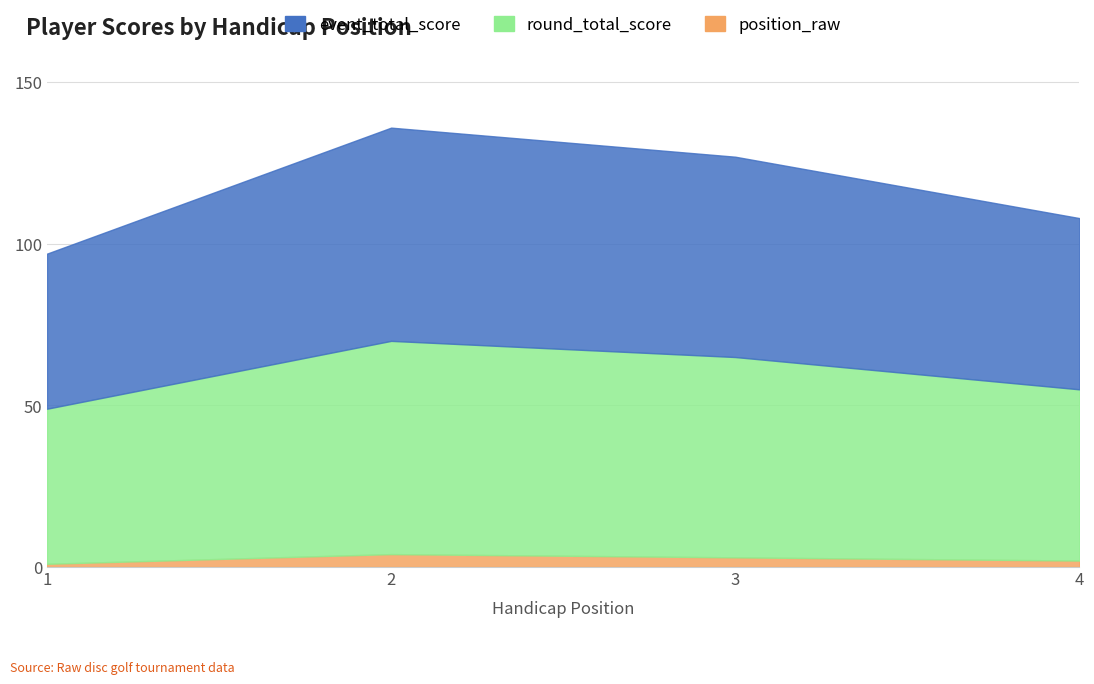

What is the difference between the position_raw values at 4 and 2?

2